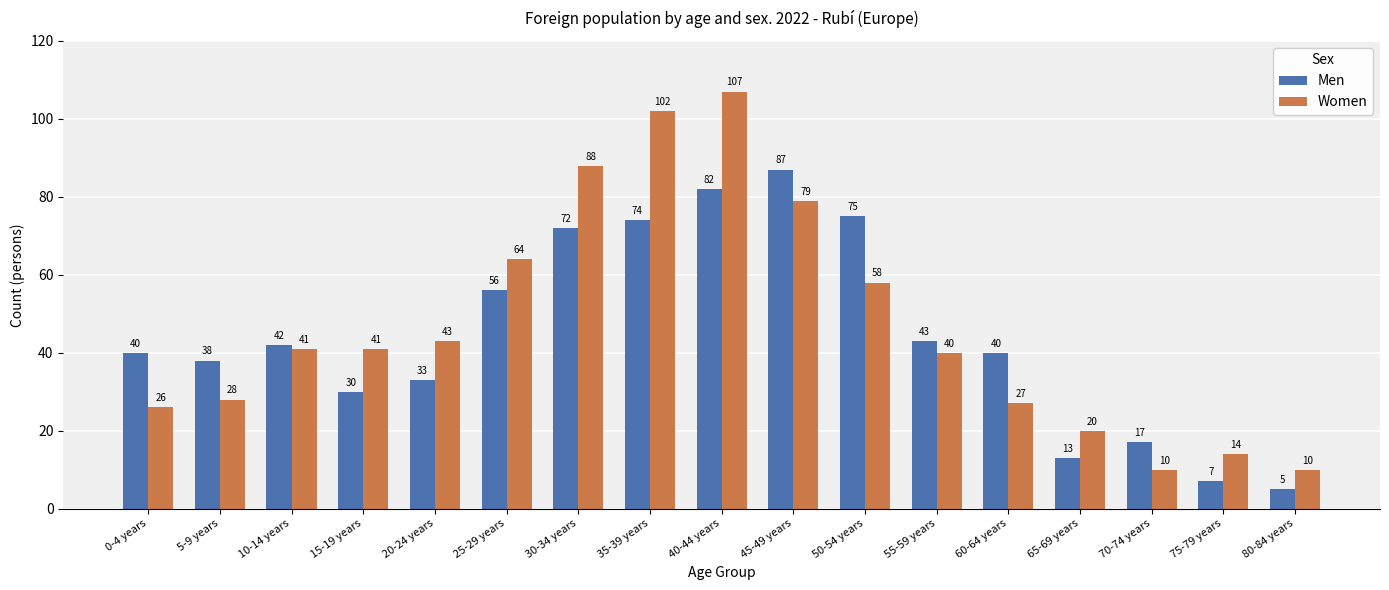

Which series has the largest total across all categories?

Women